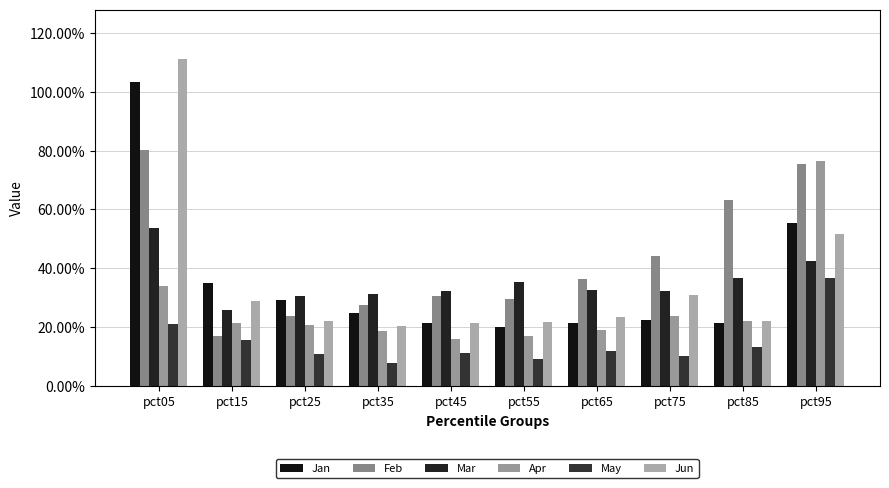

What is the difference between the maximum and minimum values in the Feb series?

0.6